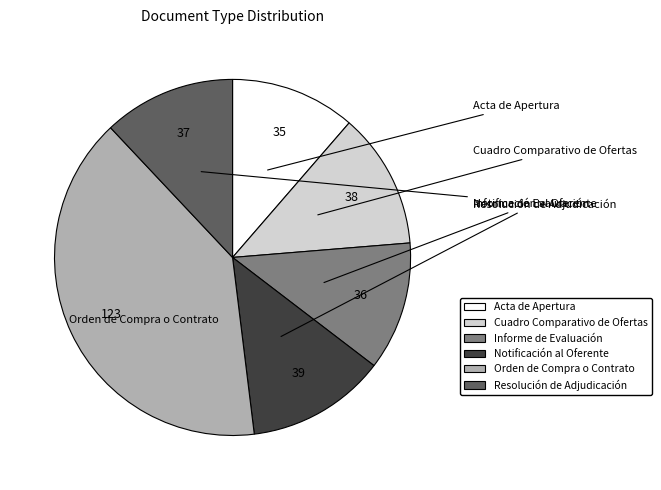

Is it true that Cuadro Comparativo de Ofertas is 1% of the pie?

False